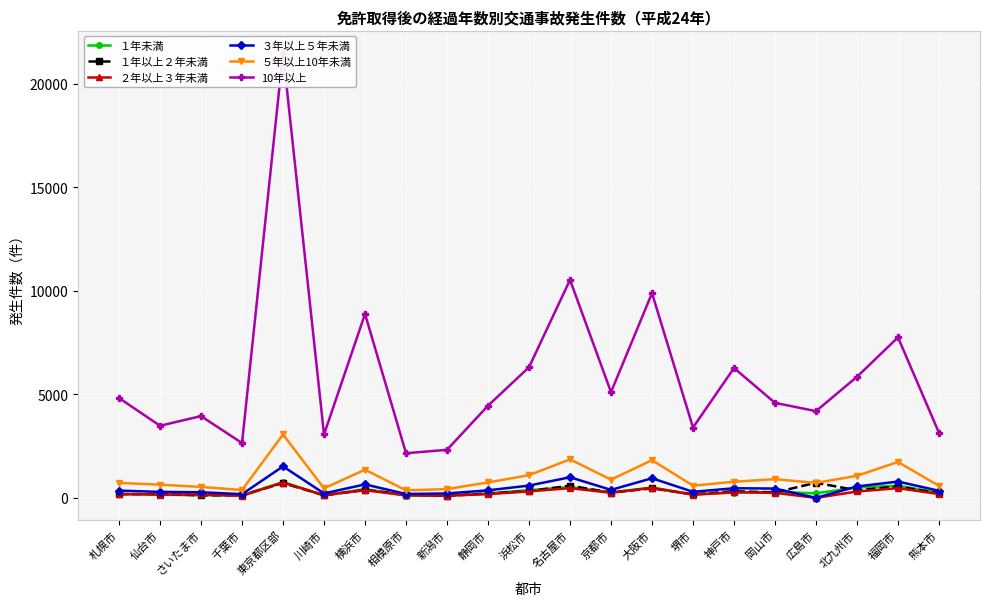

What is the difference between the １年以上２年未満 values at 浜松市 and 岡山市?

66